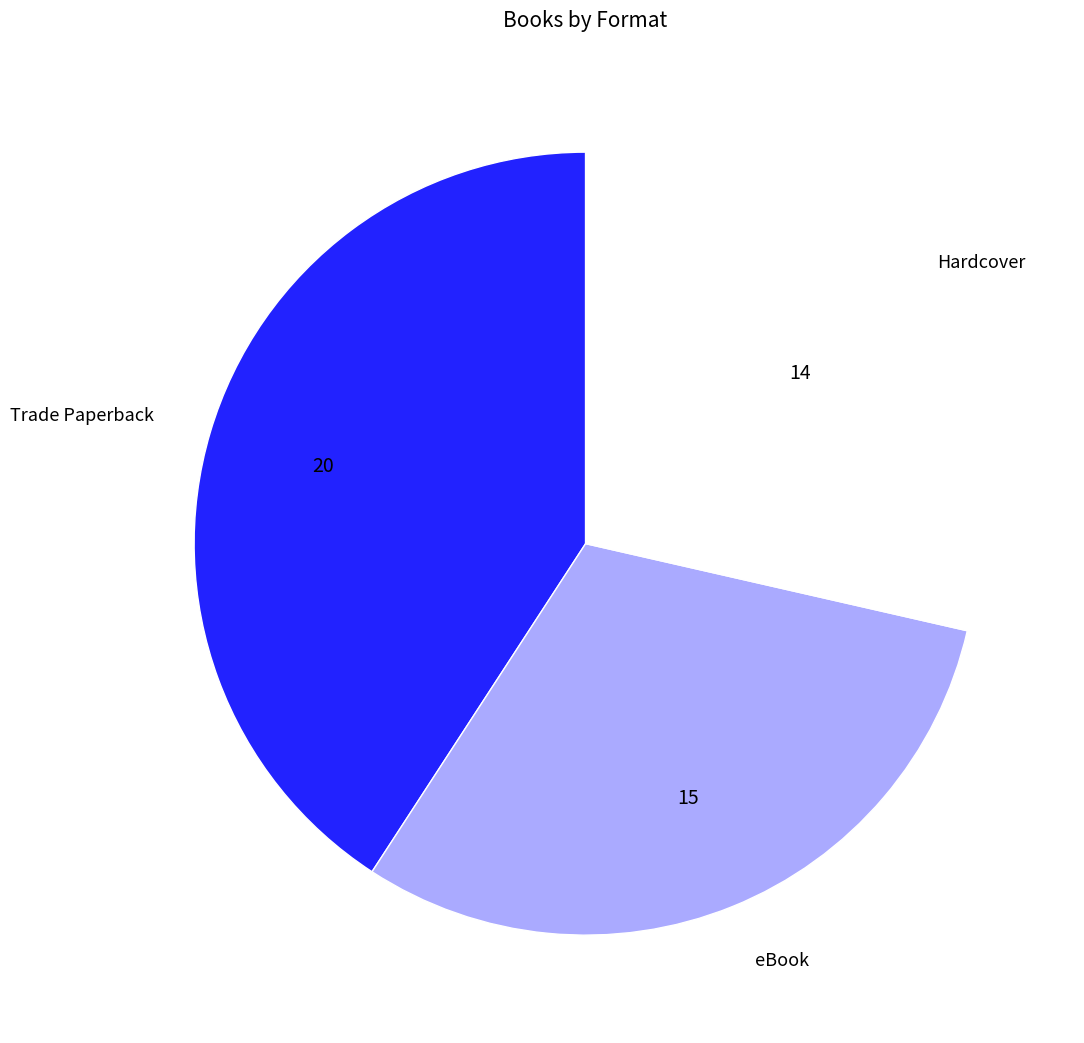

Which slice is the smallest?

Hardcover